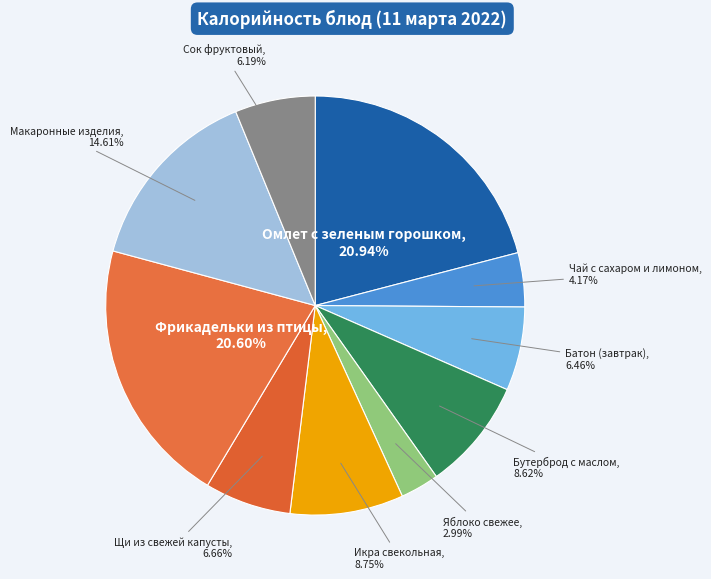

To the nearest percent, what percentage of the pie is Яблоко свежее?

3%